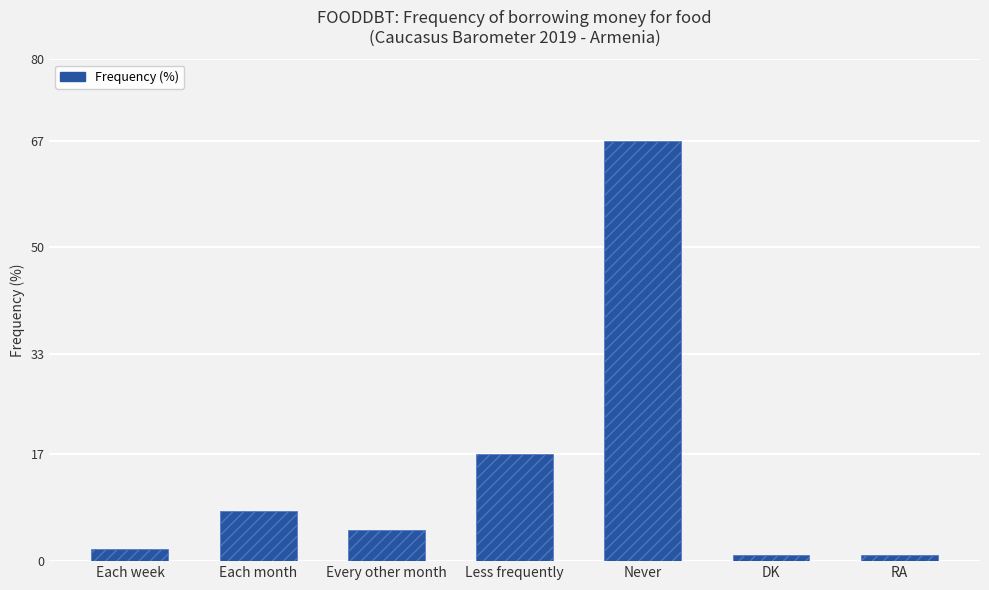

Reading left to right, list all the values displayed in this chart.

Each week=2	Each month=8	Every other month=5	Less frequently=17	Never=67	DK=1	RA=1